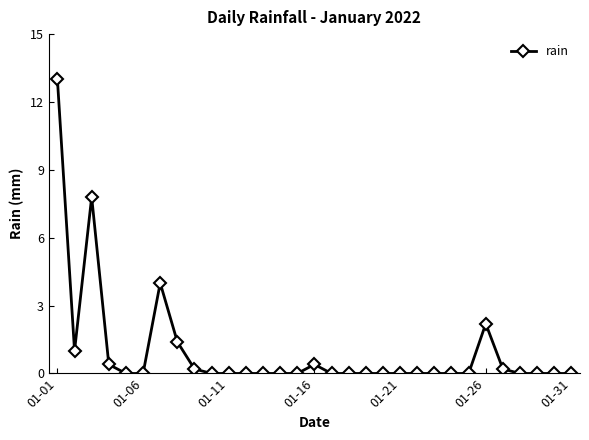

Count the number of categories in the chart.

31